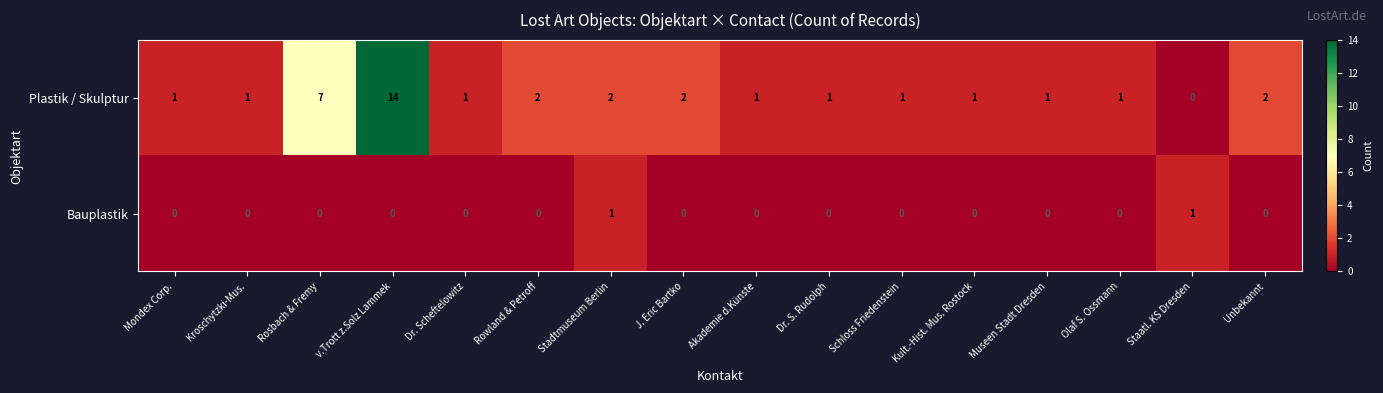

At which label is Plastik / Skulptur closest to 7?

Rosbach & Fremy